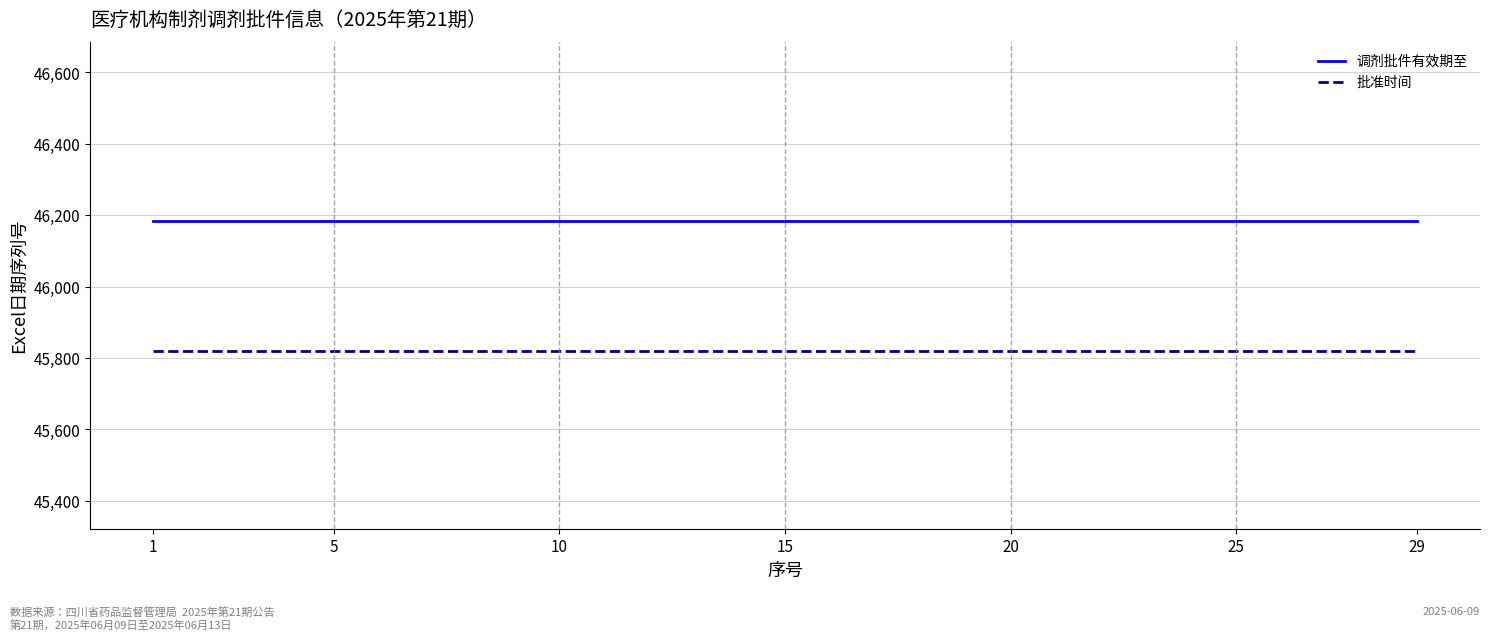

List the series in order of their overall mean, lowest first.

批准时间, 调剂批件有效期至